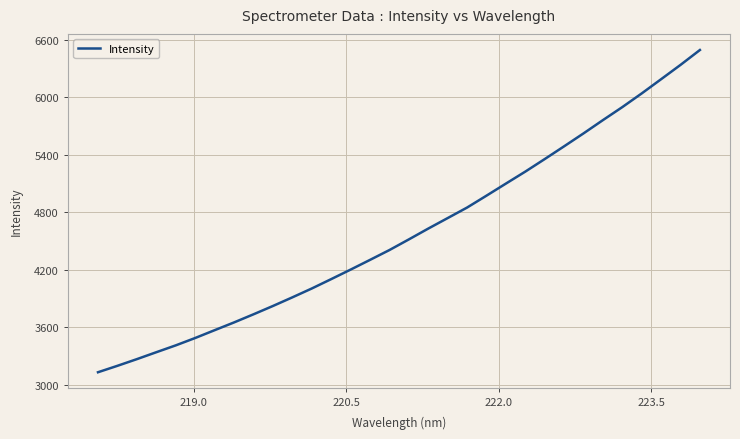

What is the smallest value displayed?

3129.1